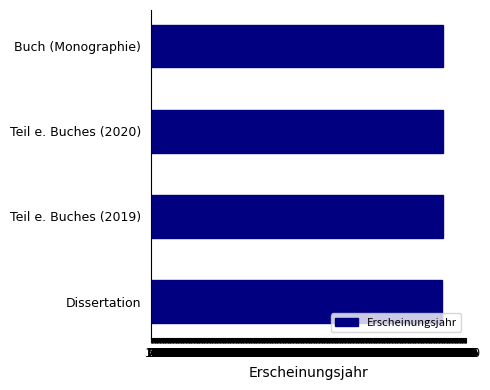

What is the maximum value shown in the chart?

2021